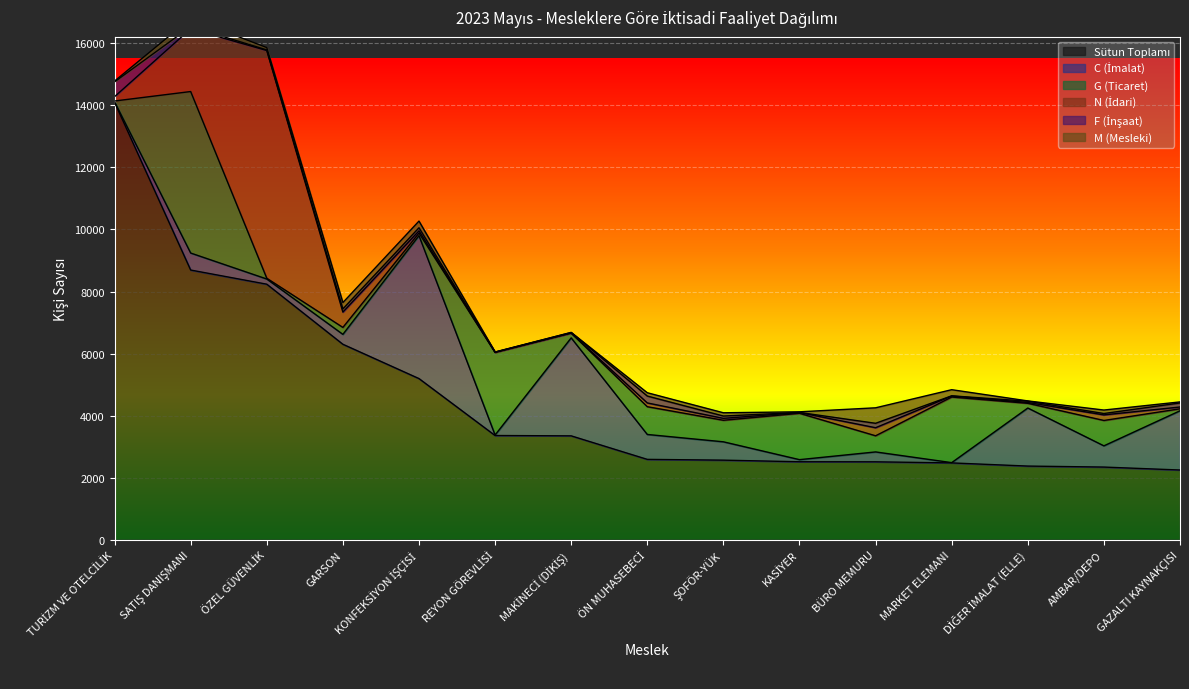

Reading left to right, what are all the values shown in this chart?

Sütun Toplamı: 14099	8693	8237	6301	5195	3360	3349	2591	2566	2514	2512	2477	2375	2343	2248
C (İmalat): 17	548	167	319	4606	16	3158	803	591	68	319	9	1871	684	1909
G (Ticaret): 25	5205	25	224	84	2662	155	895	694	1494	520	2114	152	818	64
N (İdari): 141	2022	7339	494	71	5	0	121	62	24	260	34	26	180	58
F (İnşaat): 477	71	20	103	100	6	18	222	75	3	143	5	42	44	131
M (Mesleki): 25	267	75	204	215	3	3	107	105	21	499	198	9	112	33